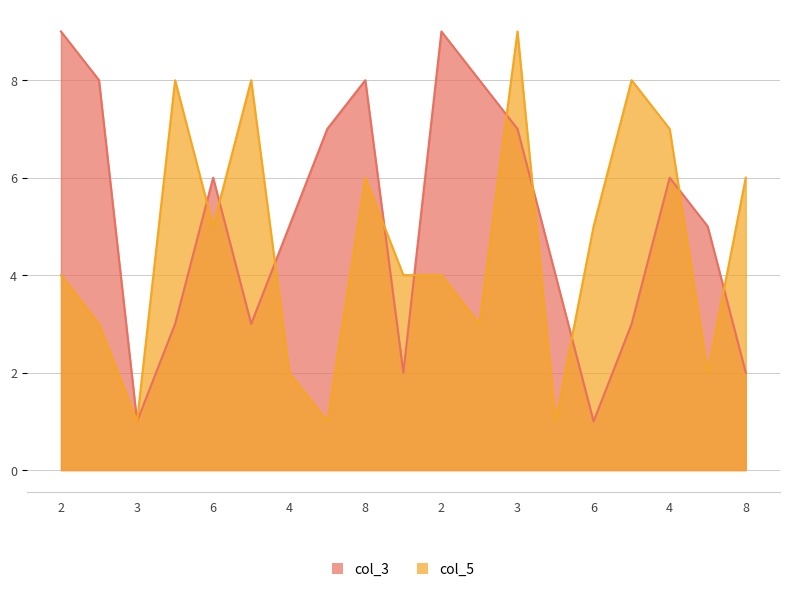

What is the difference between the maximum and minimum values in the col_6 series?

8